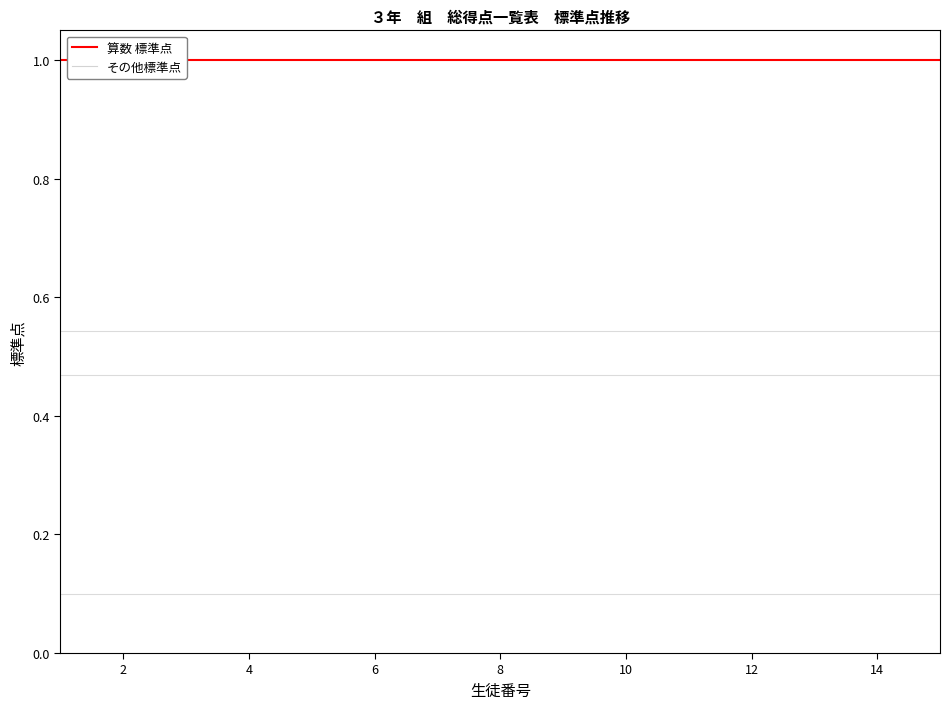

True or false: 算数 標準点 has a value of 1.0 at 10.

True